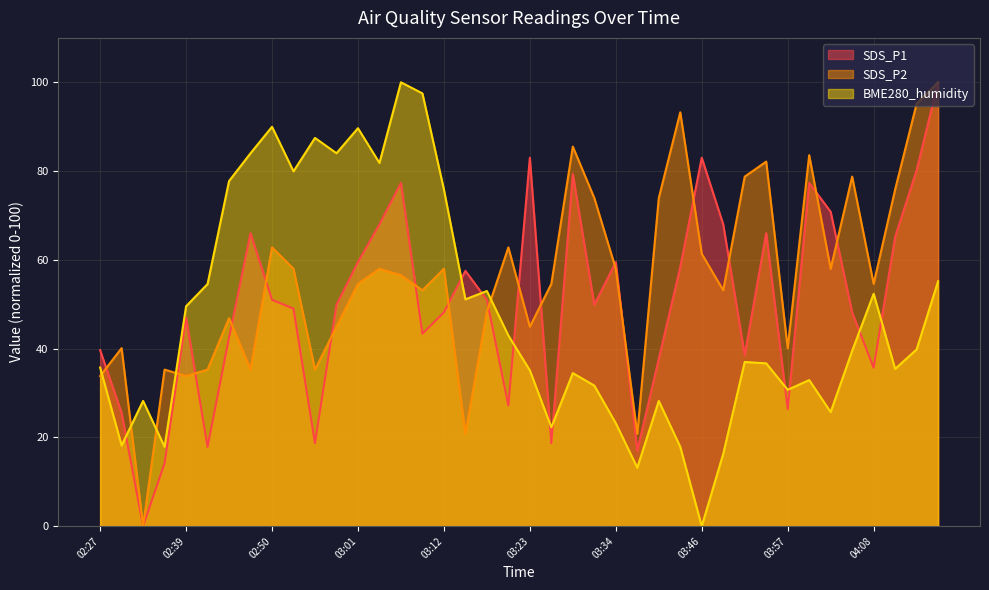

True or false: BME280_humidity has more than 1 points higher than both neighbors.

True